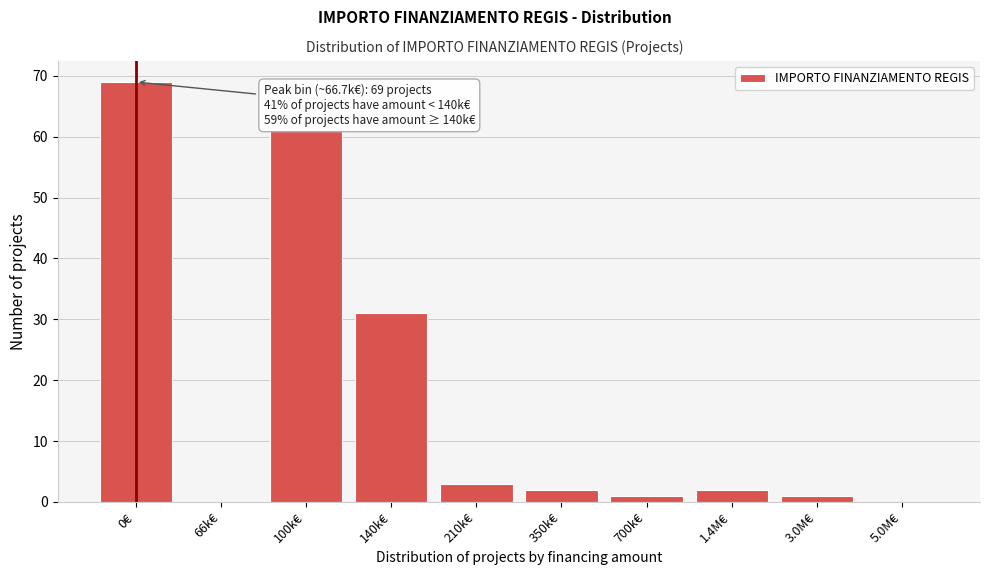

Reading right to left, what are all the values shown in this chart?

5.0M€=0	3.0M€=1	1.4M€=2	700k€=1	350k€=2	210k€=3	140k€=31	100k€=61	66k€=0	0€=69